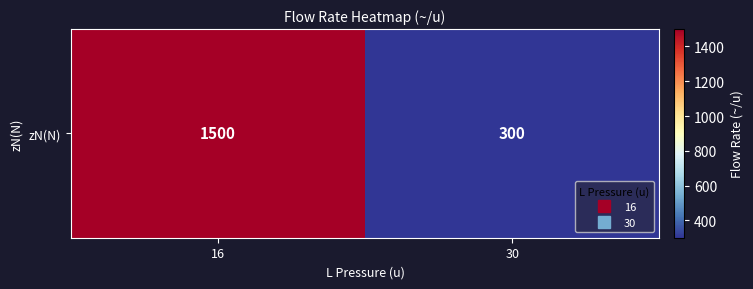

Count the number of data series in this chart.

1